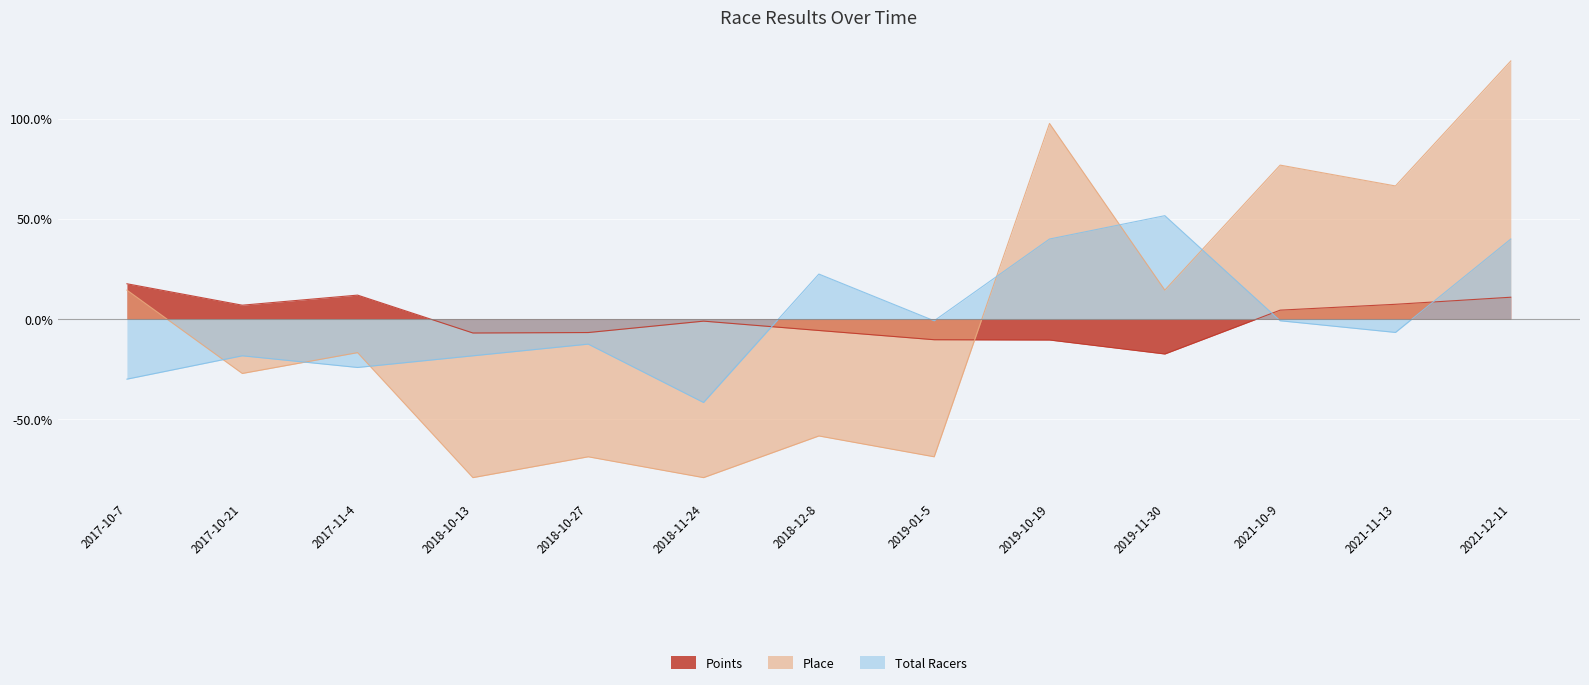

Reading left to right, extract all data points from this chart.

Points: 2017-10-7=17.6	2017-10-21=6.9	2017-11-4=11.9	2018-10-13=-7.0	2018-10-27=-6.8	2018-11-24=-1.1	2018-12-8=-5.8	2019-01-5=-10.4	2019-10-19=-10.5	2019-11-30=-17.5	2021-10-9=4.4	2021-11-13=7.3	2021-12-11=10.9
Place: 2017-10-7=14.4	2017-10-21=-27.2	2017-11-4=-16.8	2018-10-13=-79.2	2018-10-27=-68.8	2018-11-24=-79.2	2018-12-8=-58.4	2019-01-5=-68.8	2019-10-19=97.6	2019-11-30=14.4	2021-10-9=76.8	2021-11-13=66.4	2021-12-11=128.8
Total Racers: 2017-10-7=-30.0	2017-10-21=-18.4	2017-11-4=-24.2	2018-10-13=-18.4	2018-10-27=-12.6	2018-11-24=-41.7	2018-12-8=22.4	2019-01-5=-0.9	2019-10-19=39.9	2019-11-30=51.6	2021-10-9=-0.9	2021-11-13=-6.7	2021-12-11=39.9